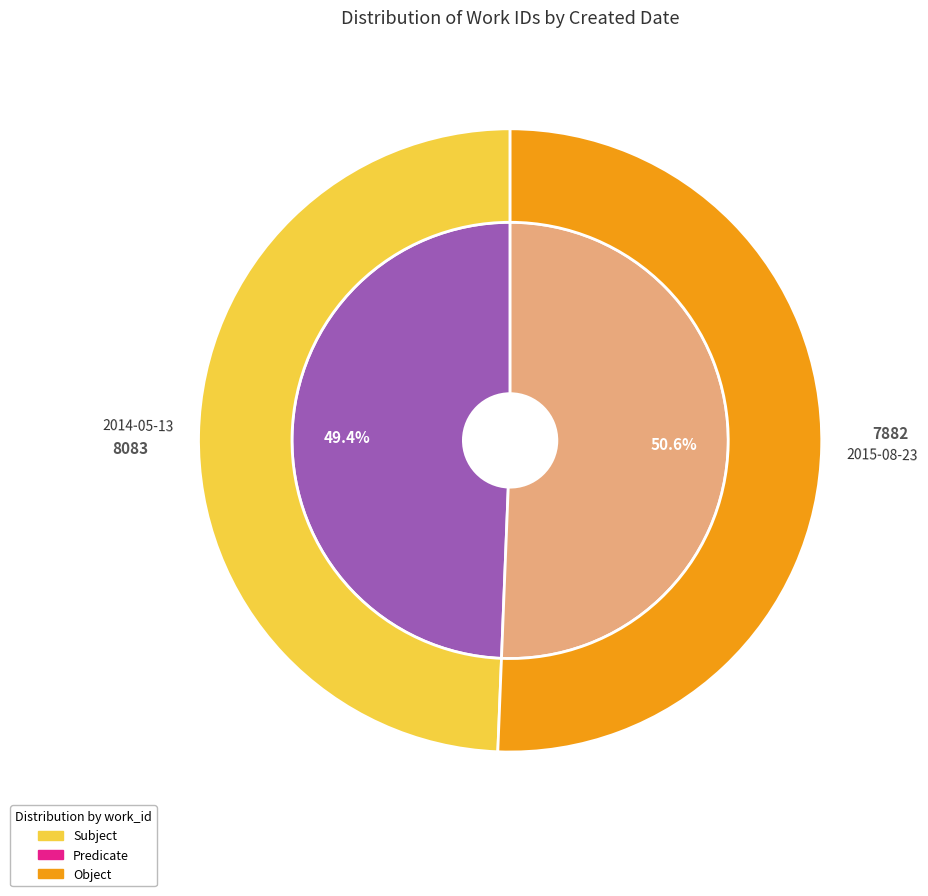

What is the ratio of the value at 2015-08-23 to the value at 2014-05-13?

1.0